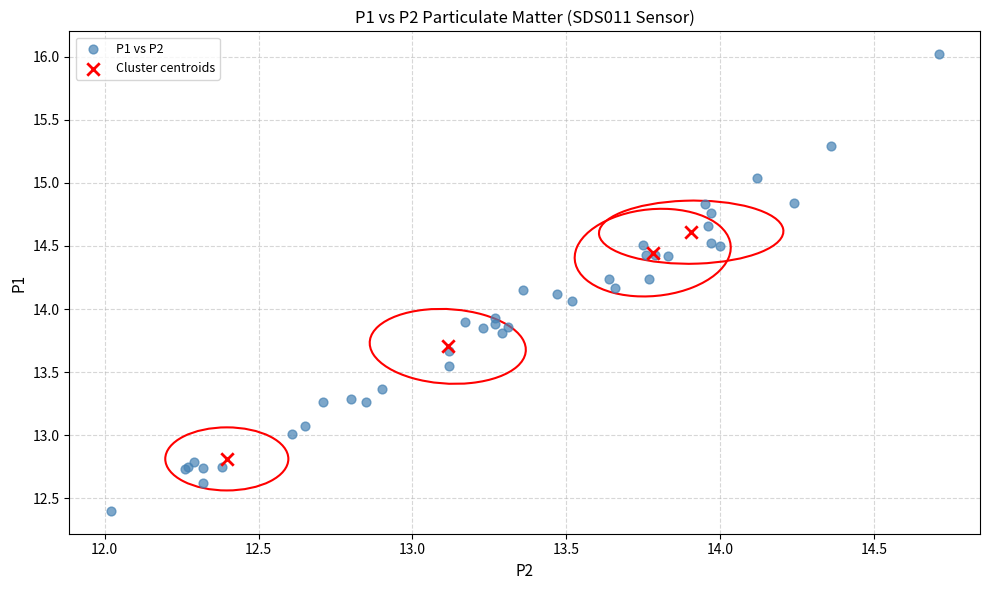

Which series contains the lowest Y value?

P1 vs P2